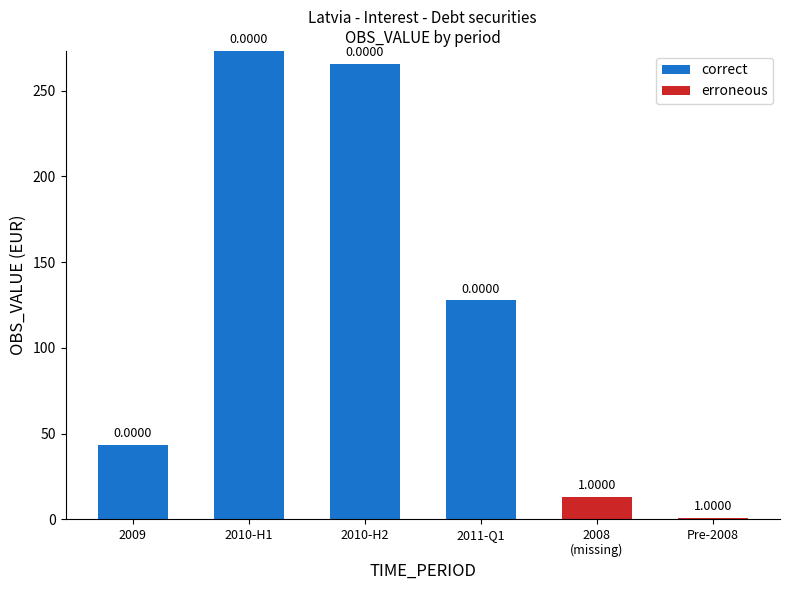

Where does the correct series first go above 127?

2010-H1